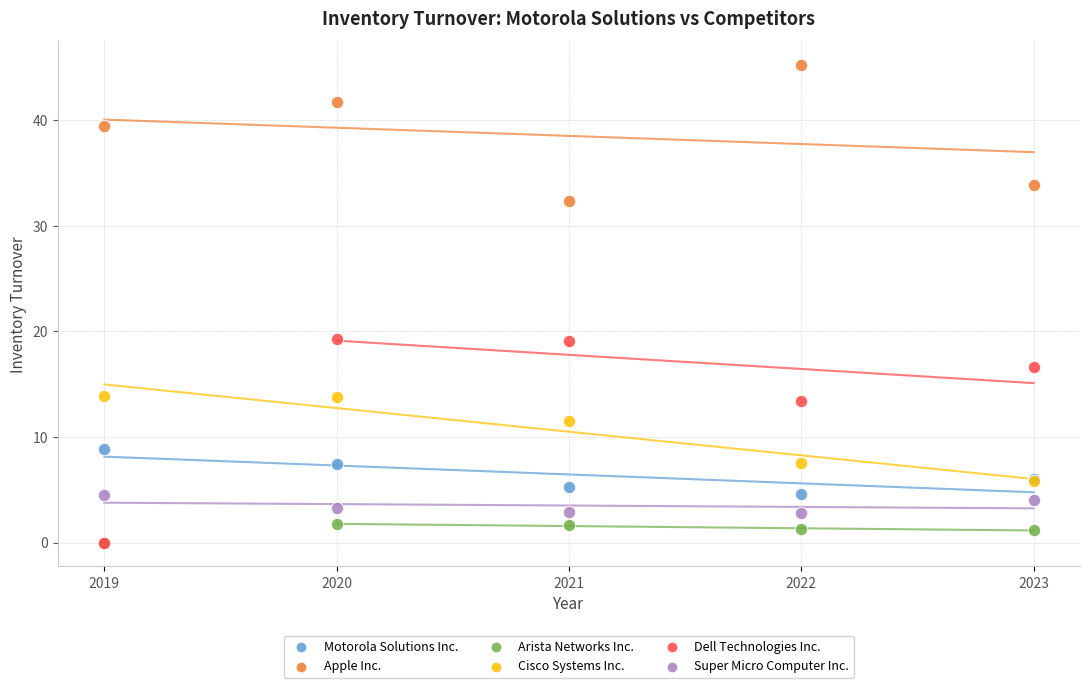

What are all the series names shown in the legend?

Motorola Solutions Inc., Apple Inc., Arista Networks Inc., Cisco Systems Inc., Dell Technologies Inc., Super Micro Computer Inc.